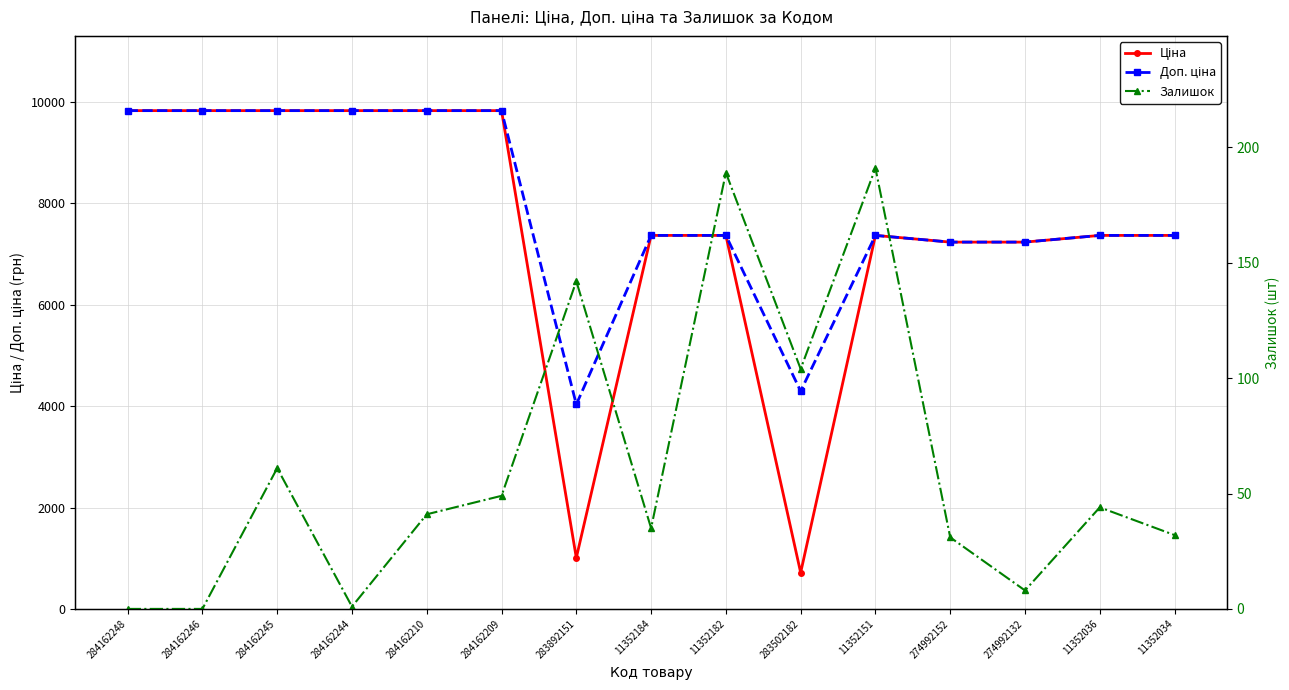

At how many categories does at least one series exceed 106?

15